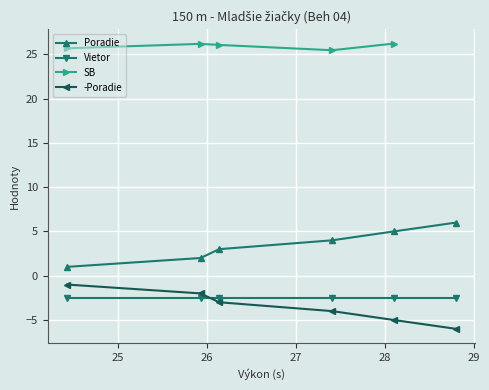

What is the value of the Poradie point at the 6th from the left?

6.0